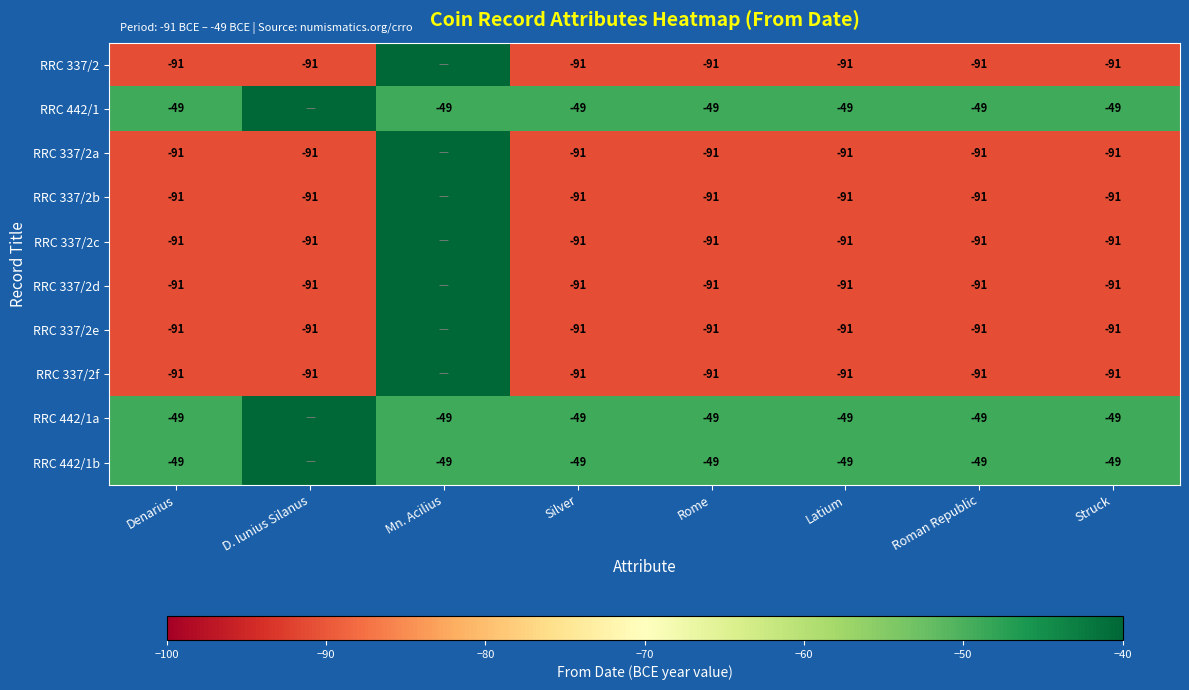

What is the sum of the RRC 442/1a values at Struck and Denarius?

-98